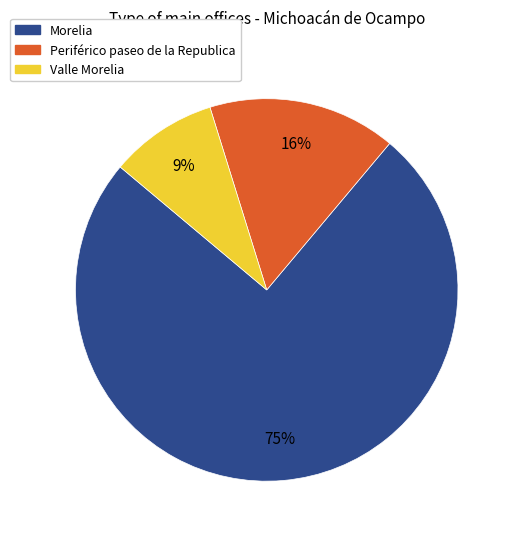

Between Periférico paseo de la Republica and Valle Morelia, which is larger?

Periférico paseo de la Republica